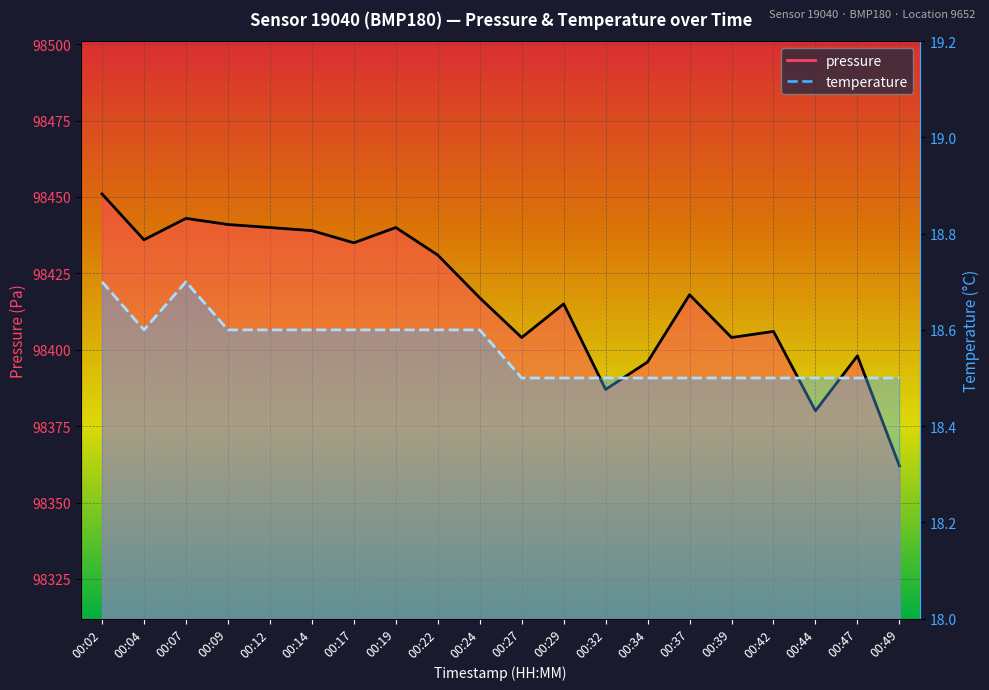

Rank the categories by pressure value from highest to lowest.

00:02, 00:07, 00:09, 00:12, 00:19, 00:14, 00:04, 00:17, 00:22, 00:37, 00:24, 00:29, 00:42, 00:27, 00:39, 00:47, 00:34, 00:32, 00:44, 00:49